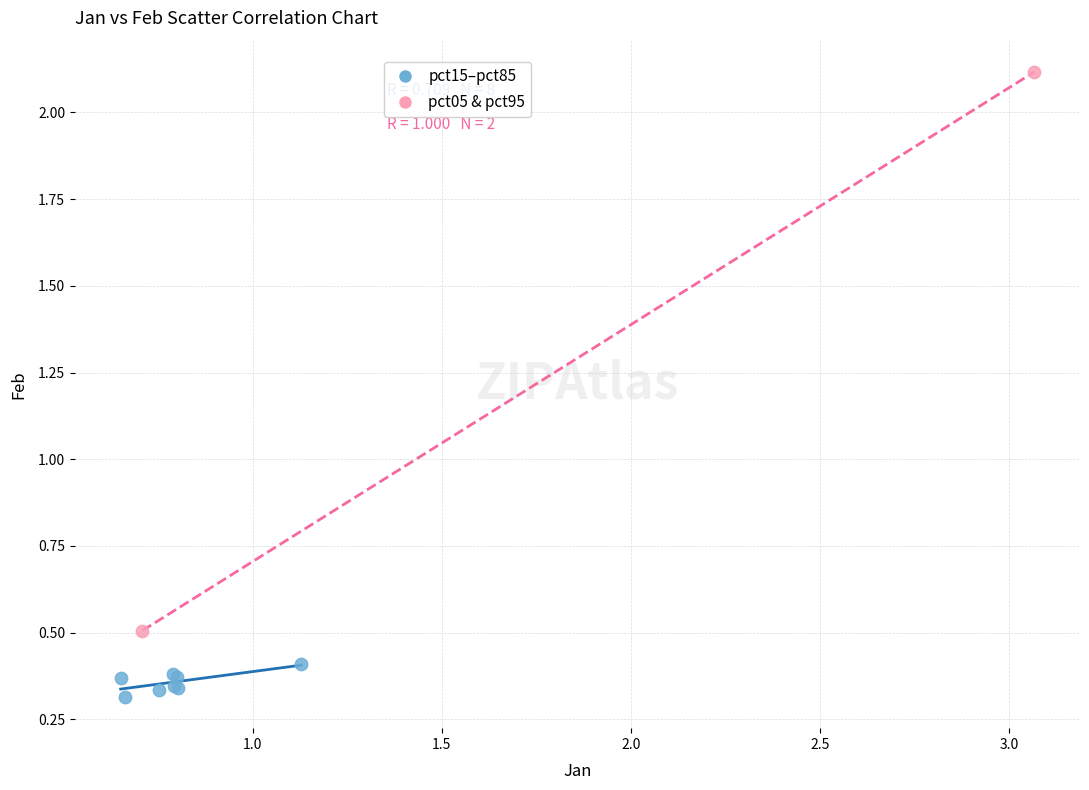

Which series reaches the minimum Y coordinate?

pct15–pct85